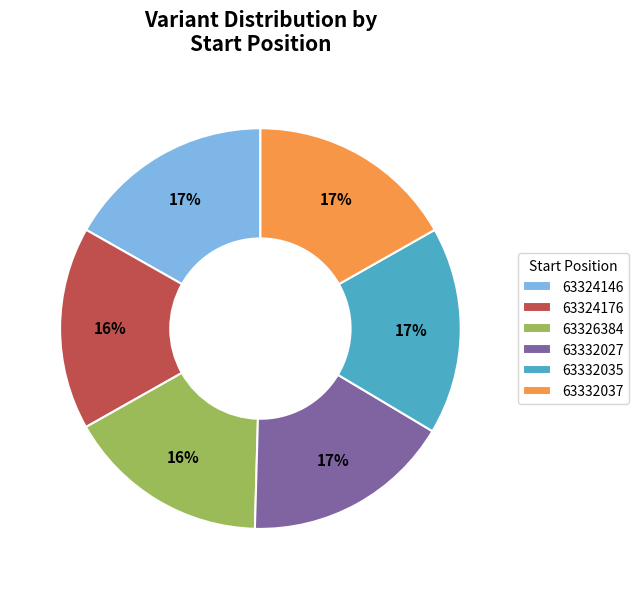

How many segments does this pie chart have?

6